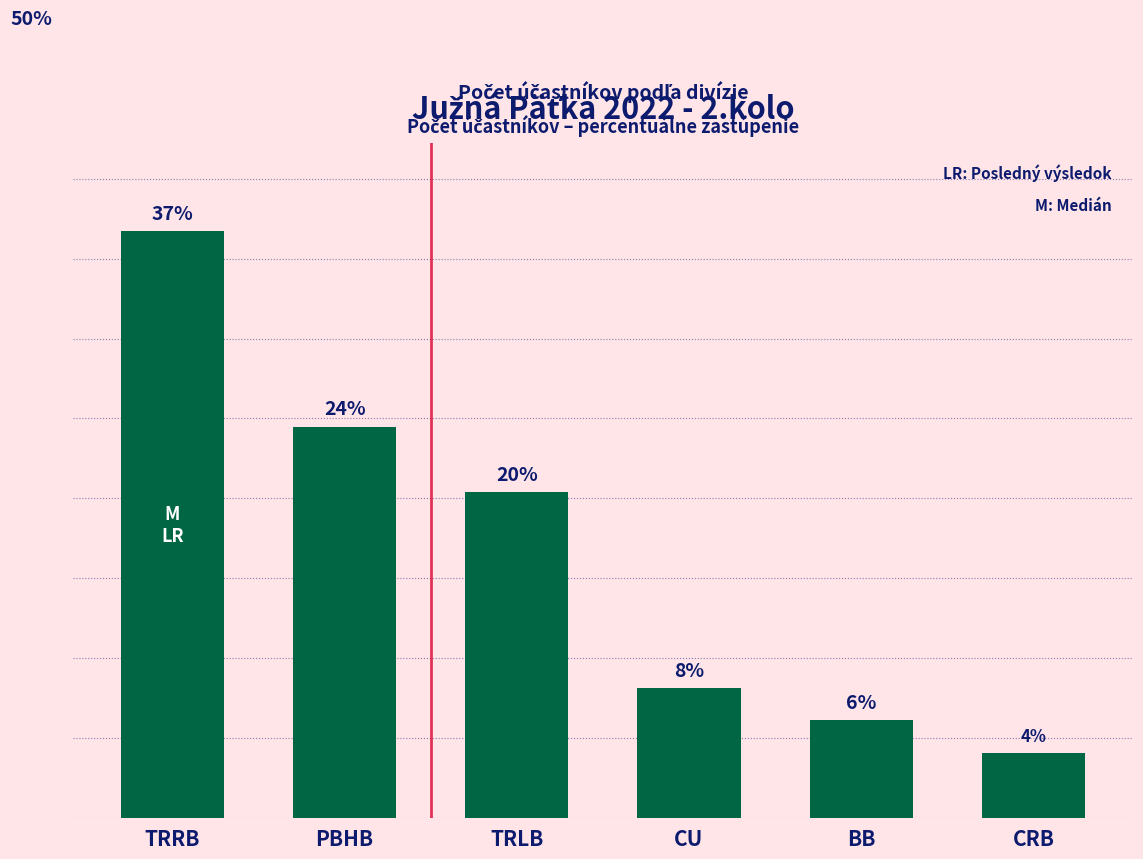

Rank the categories by value from lowest to highest.

CRB, BB, CU, TRLB, PBHB, TRRB